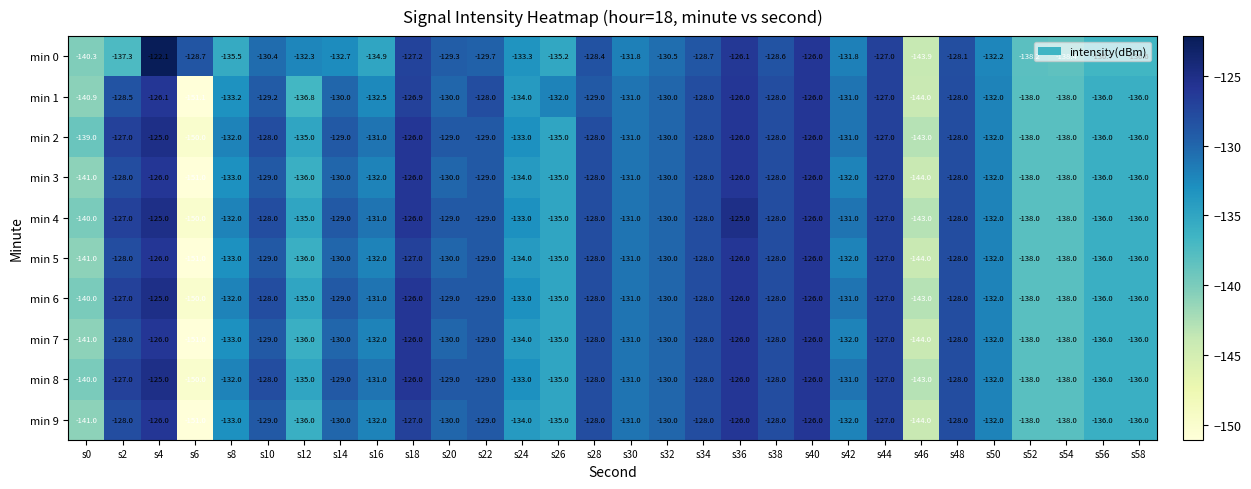

What is the minimum value shown in the chart?

-151.1